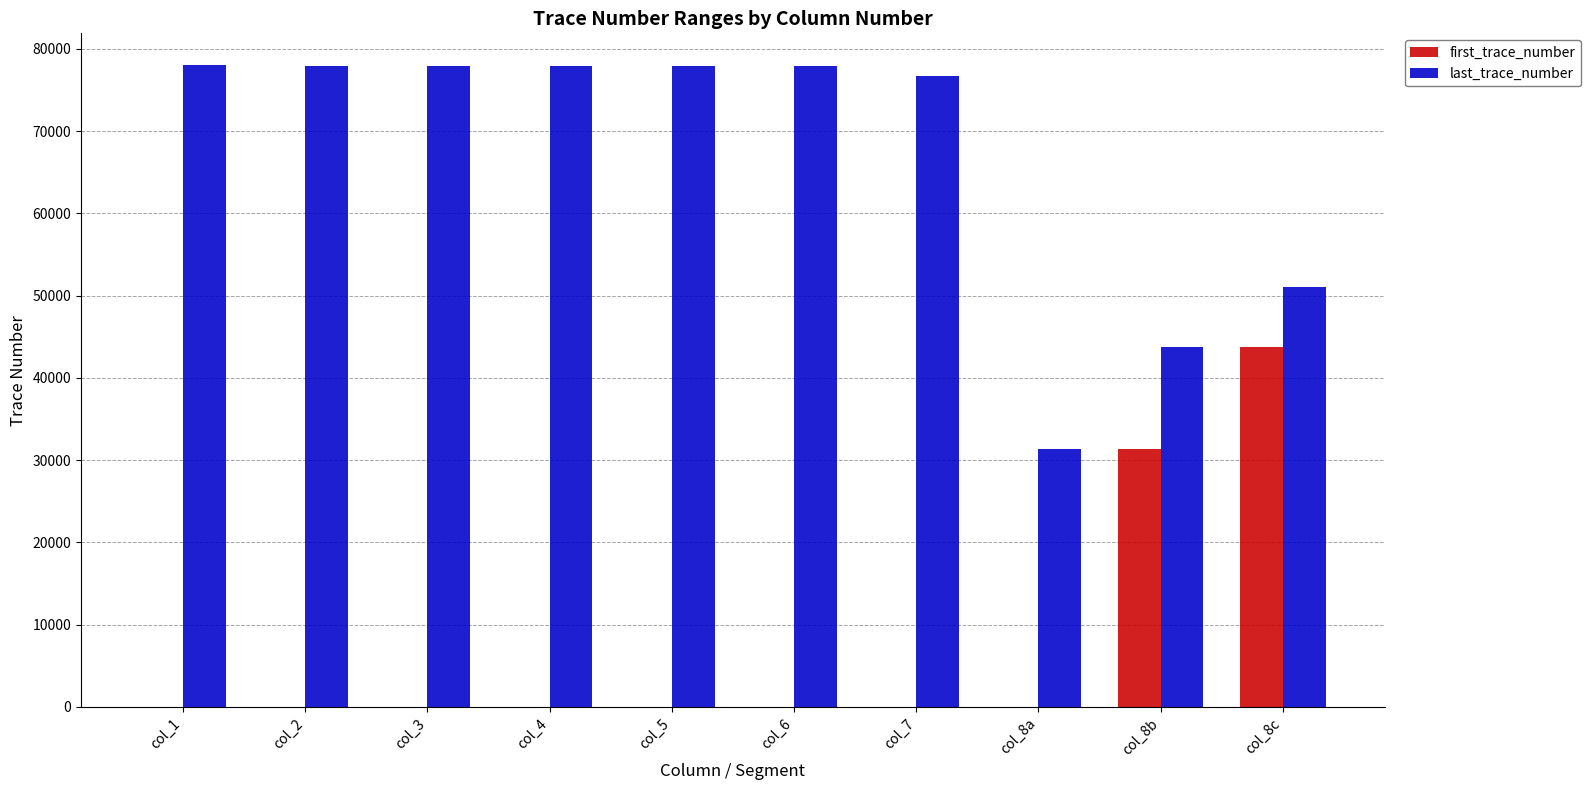

The value of last_trace_number at col_8b is 43766. True or false?

True